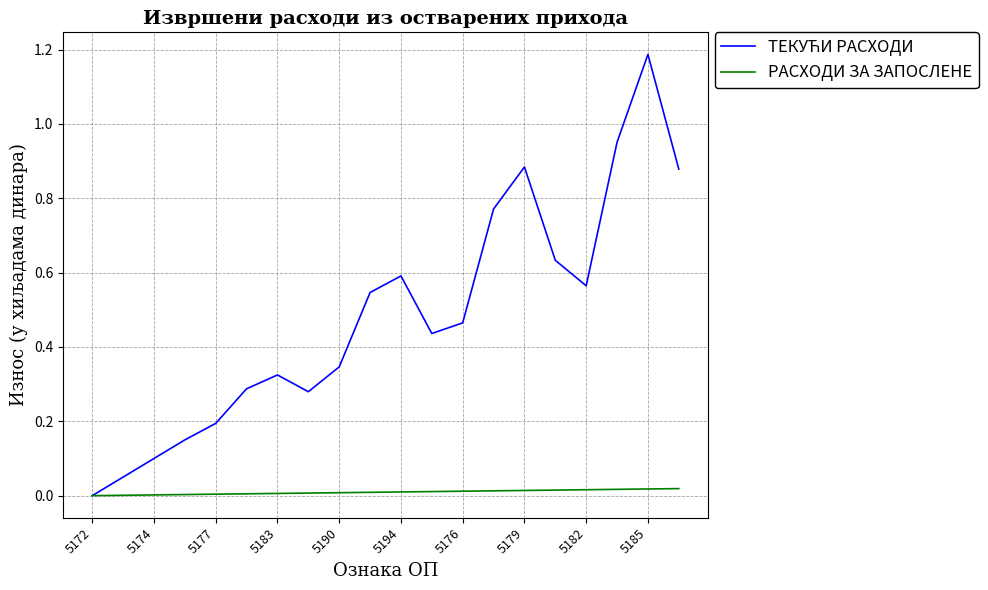

Does the chart have visible grid lines?

Yes